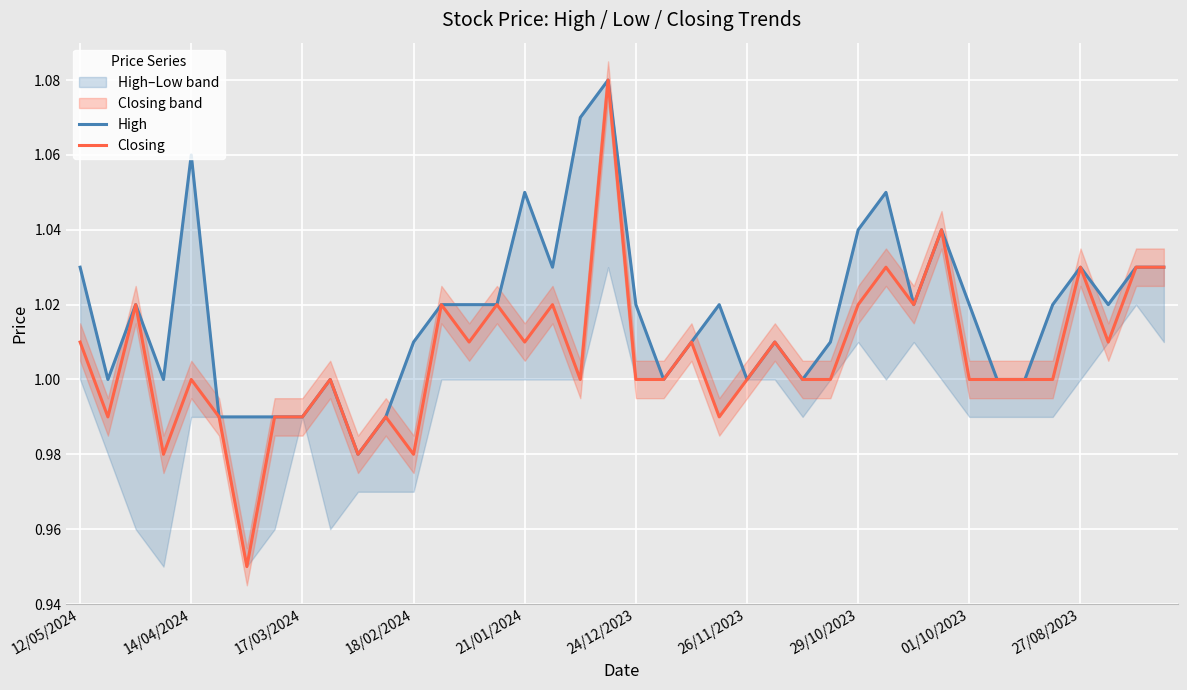

What is the maximum value for High?

1.1